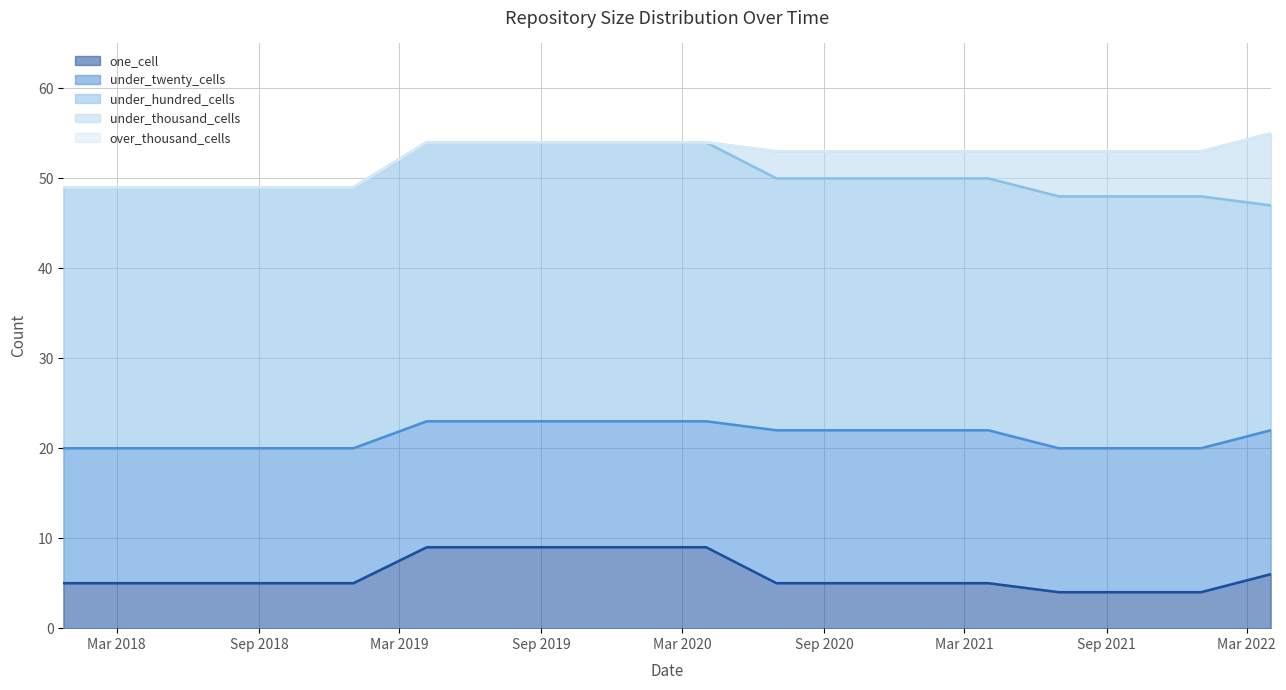

At 2020-01-01, list the series in order from smallest to largest.

under_thousand_cells, over_thousand_cells, one_cell, under_twenty_cells, under_hundred_cells